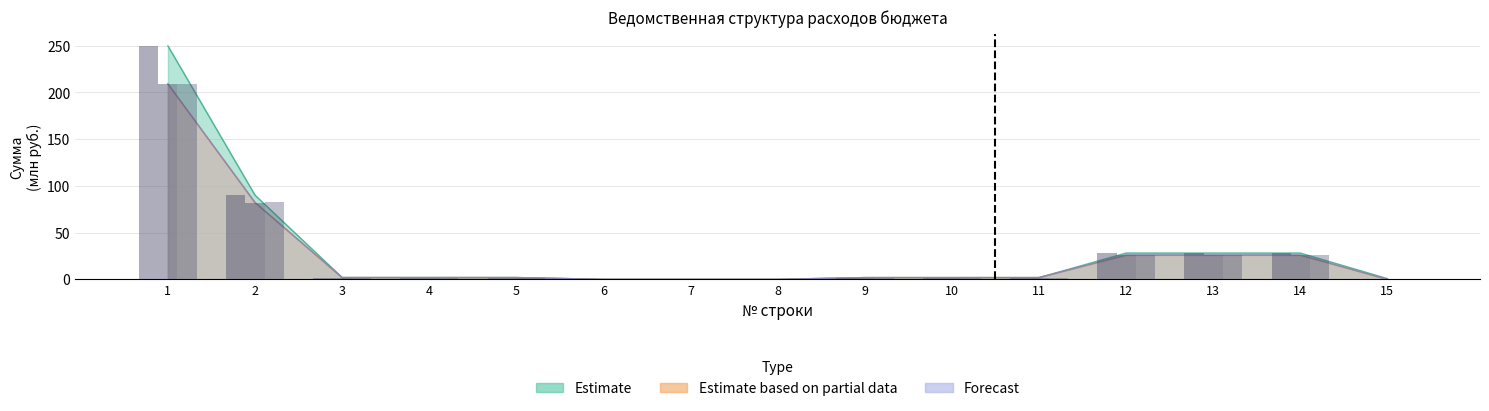

Which category has the lowest value in the Estimate series?

6